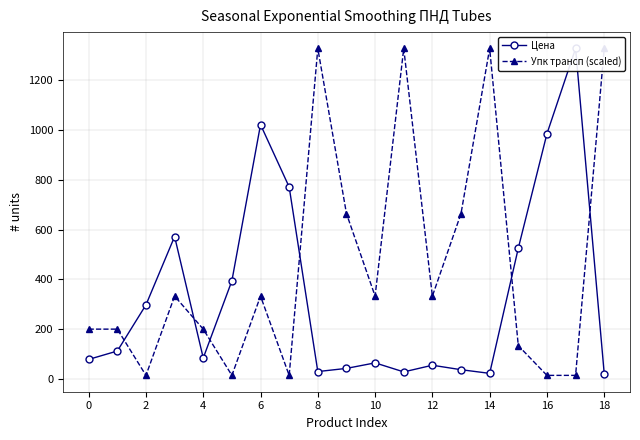

Between 18 and 4, which is larger?

4